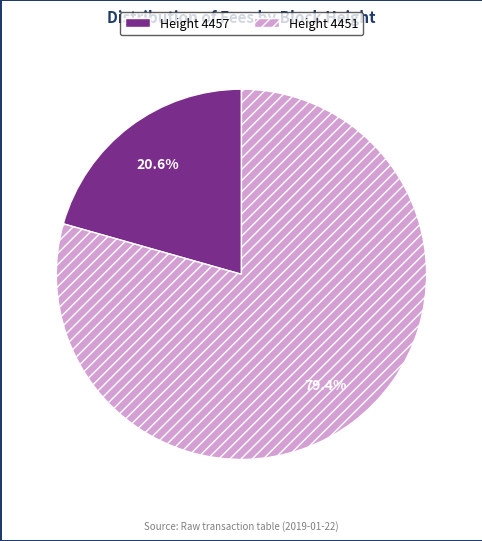

To the nearest percent, what is the difference between the largest and smallest slice percentages?

59%